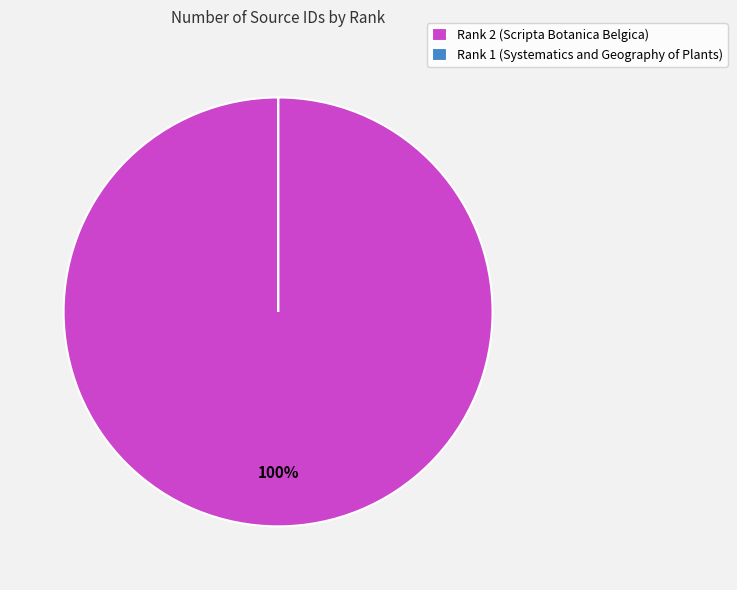

True or false: Rank 2 (Scripta Botanica Belgica) accounts for 100% of the total.

True